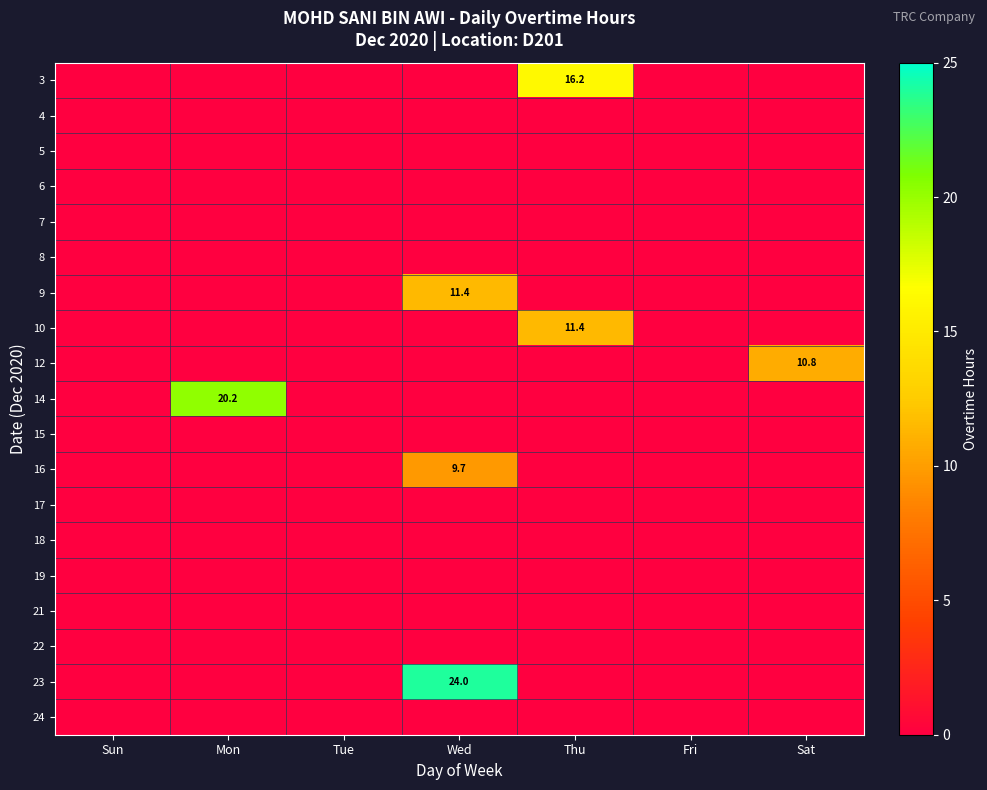

What is the difference between the 10 values at Tue and Thu?

11.4